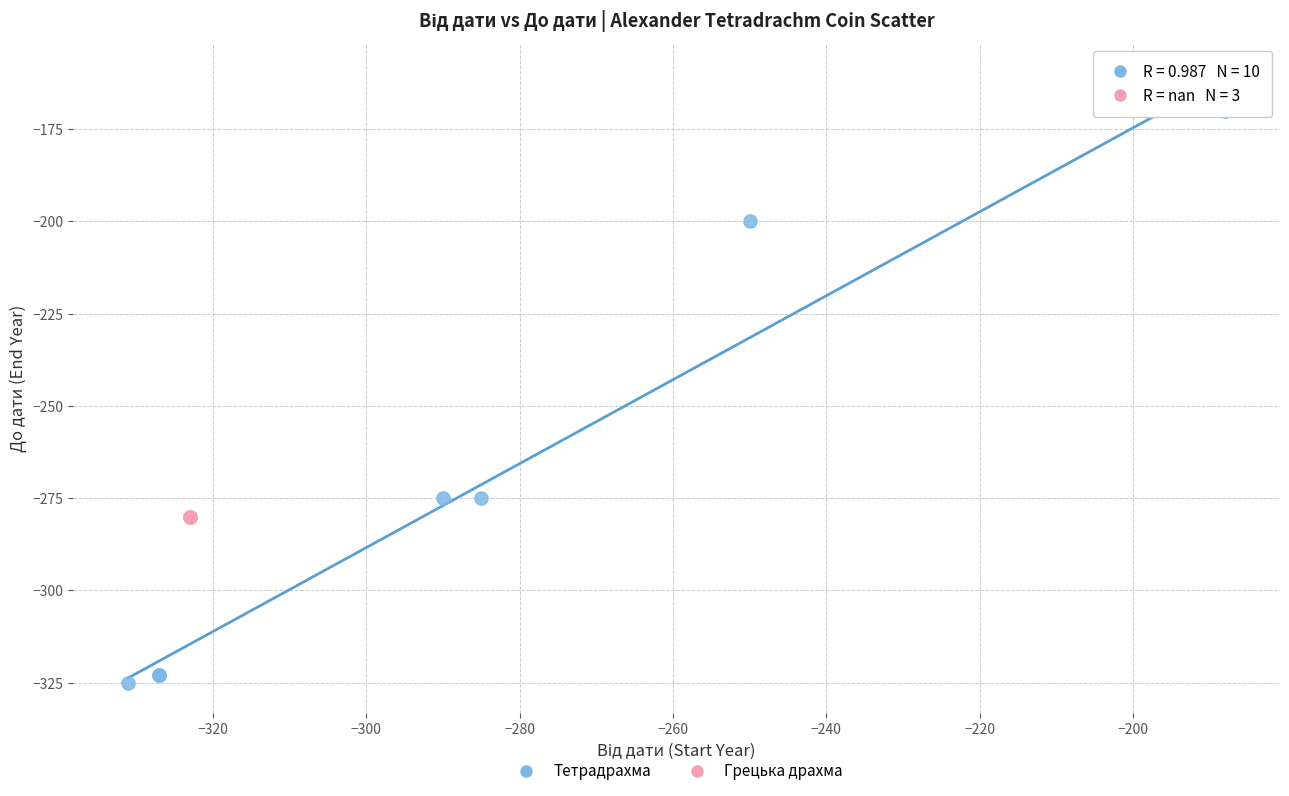

Which series contains the highest Y value?

Тетрадрахма